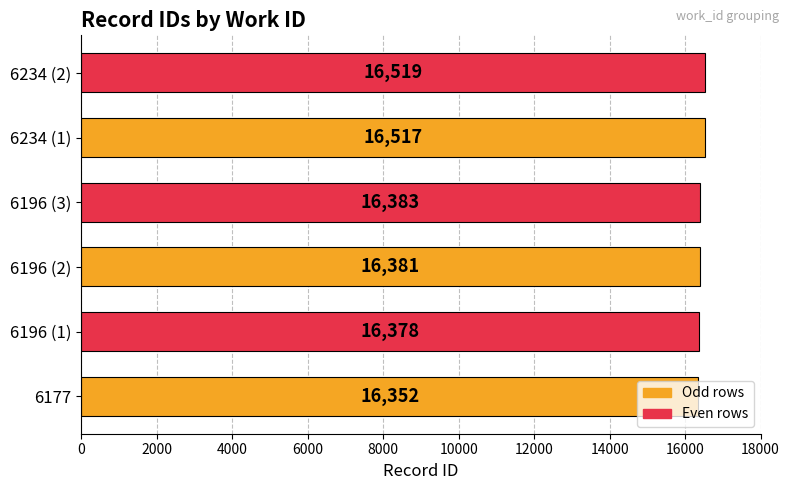

Which label corresponds to the largest value in the chart?

6234 (2)